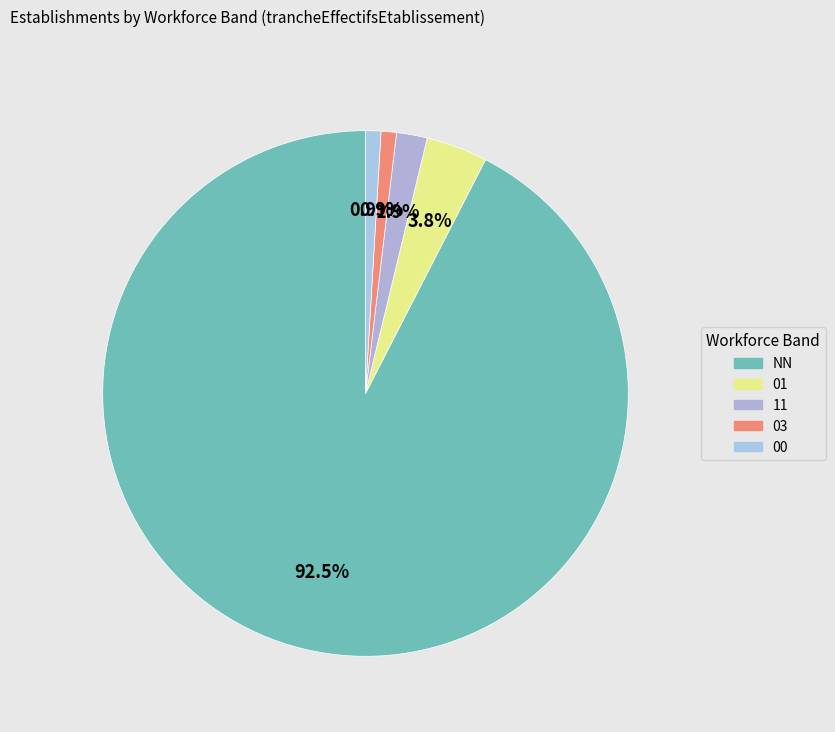

Is NN the majority of the pie?

Yes